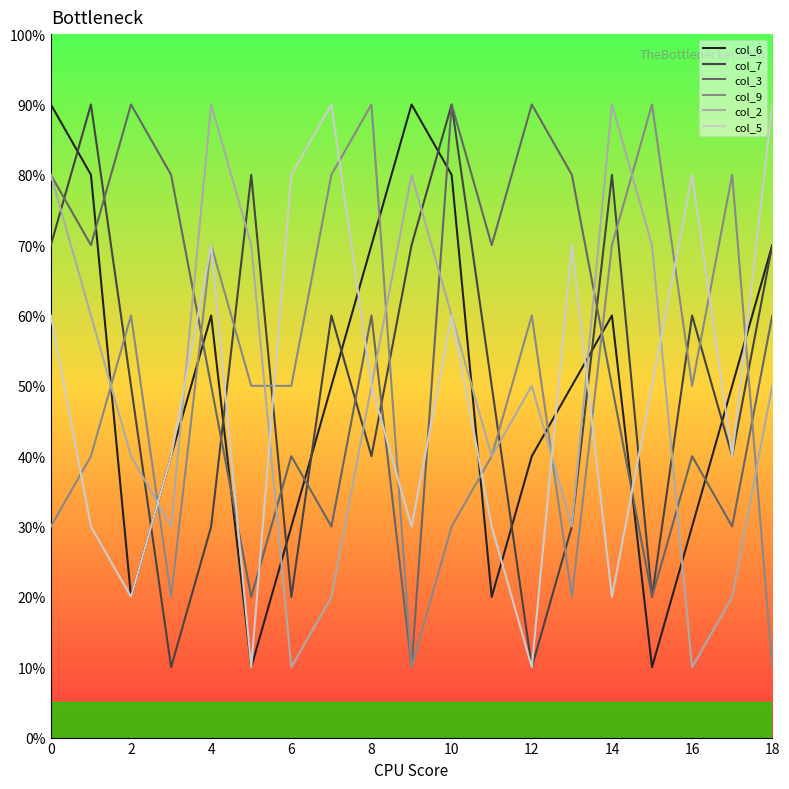

After their last crossing, which series has the higher values: col_2 or col_6?

col_6